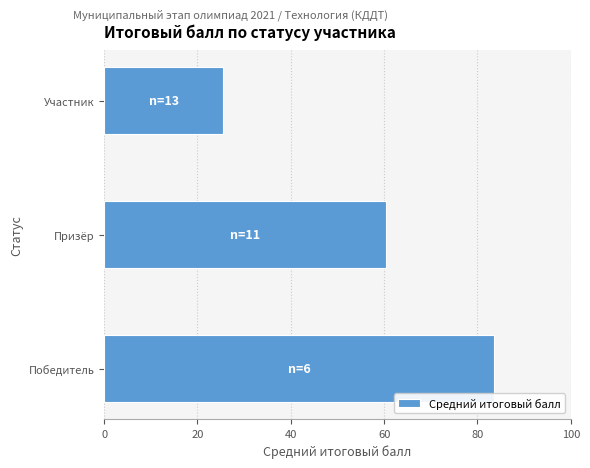

True or false: the data shows 91.5 at Призёр.

False